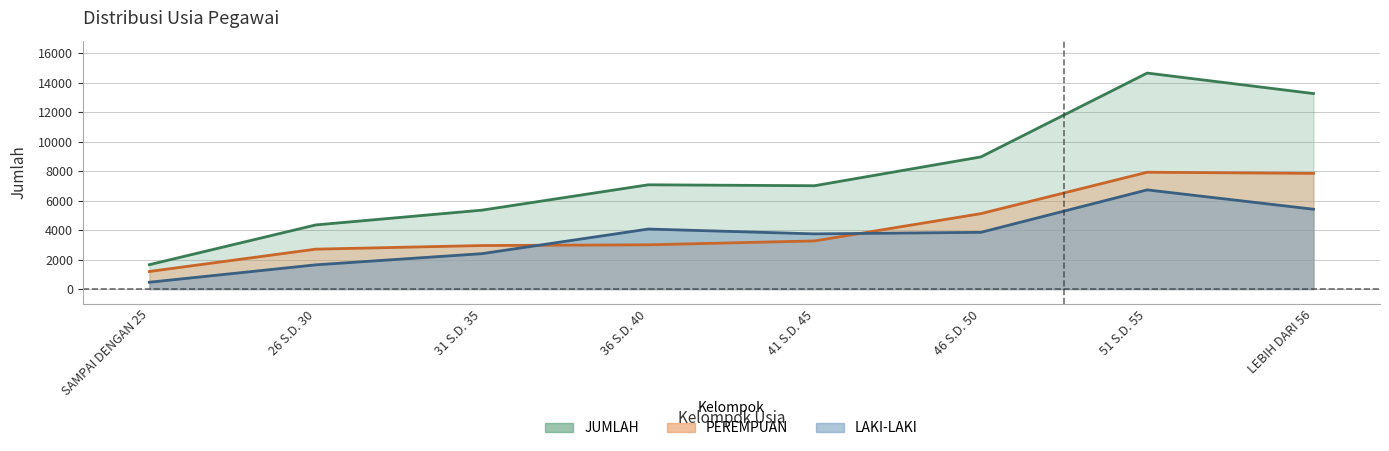

Reading right to left, transcribe all the data shown in this chart.

LAKI-LAKI: 5415	6728	3848	3744	4071	2401	1642	462
PEREMPUAN: 7848	7925	5117	3266	3002	2952	2707	1192
JUMLAH: 13263	14653	8965	7010	7073	5353	4349	1654